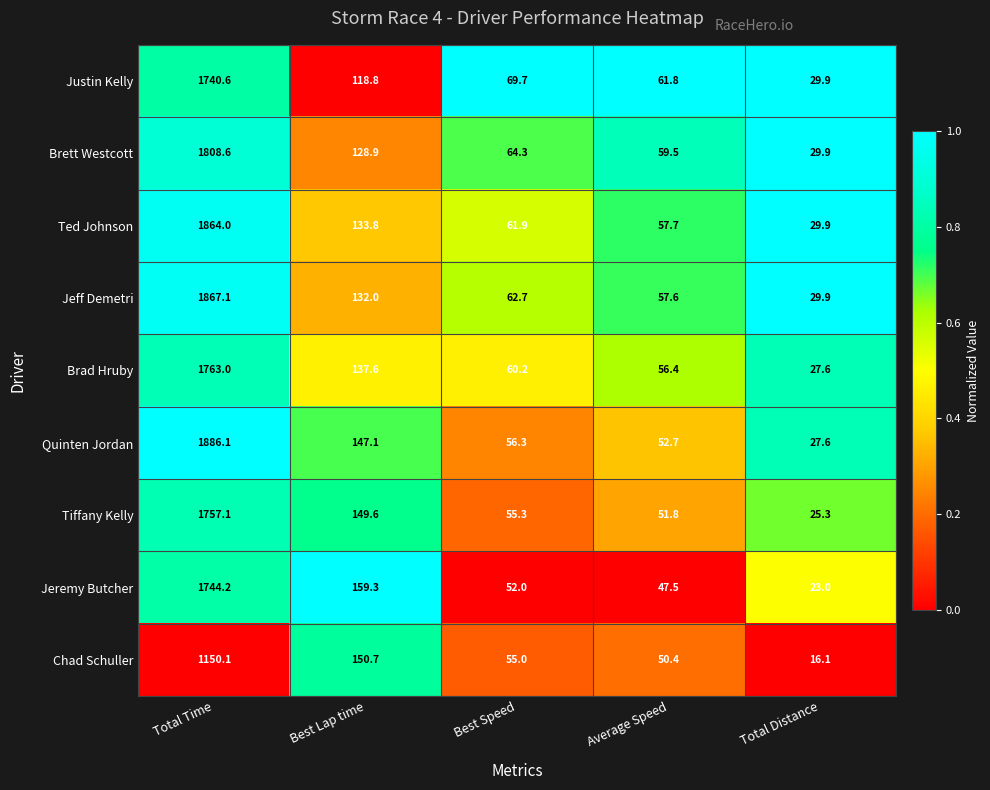

What is the approximate value of Quinten Jordan at Total Distance?

27.6